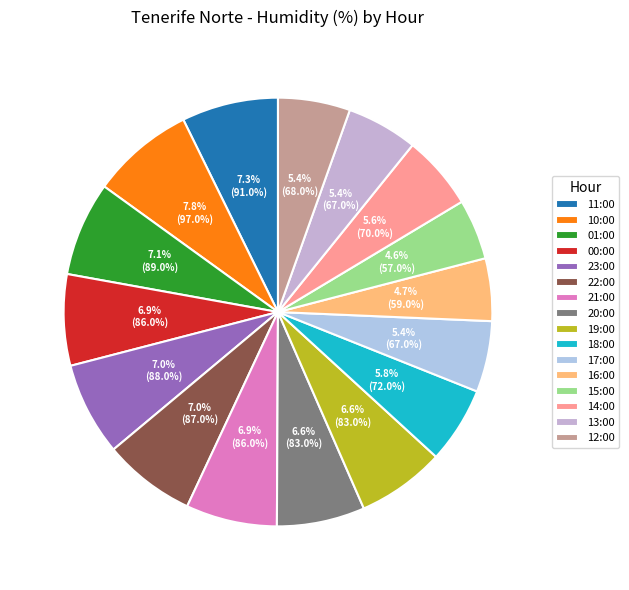

To the nearest percent, what percentage of the pie is 10:00?

8%